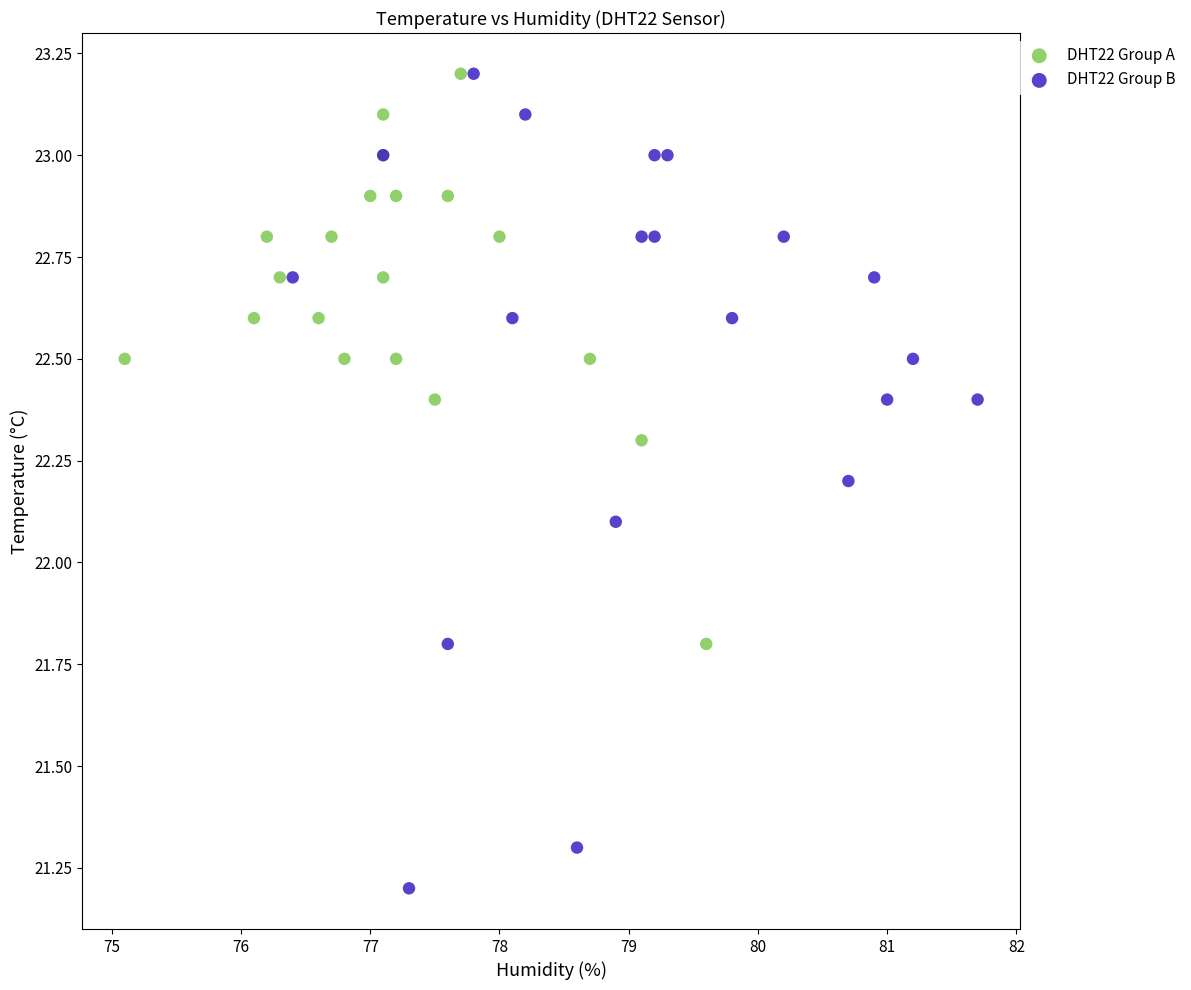

Which series has the widest spread of Y values?

DHT22 Group B